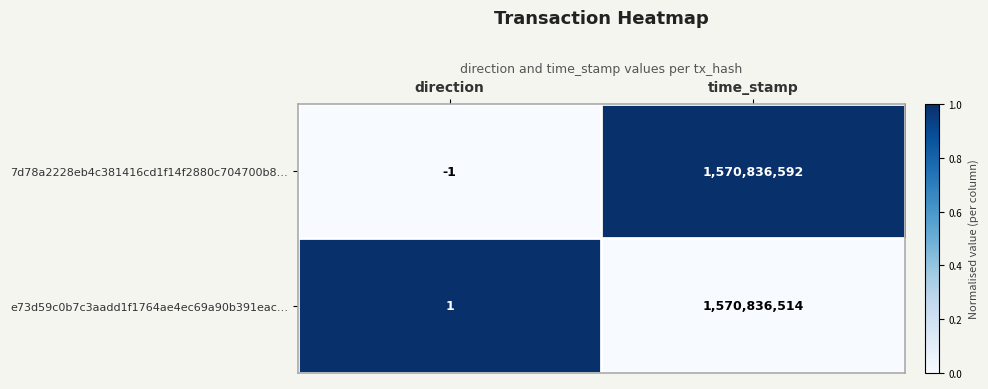

Which label corresponds to the smallest value in the chart?

direction